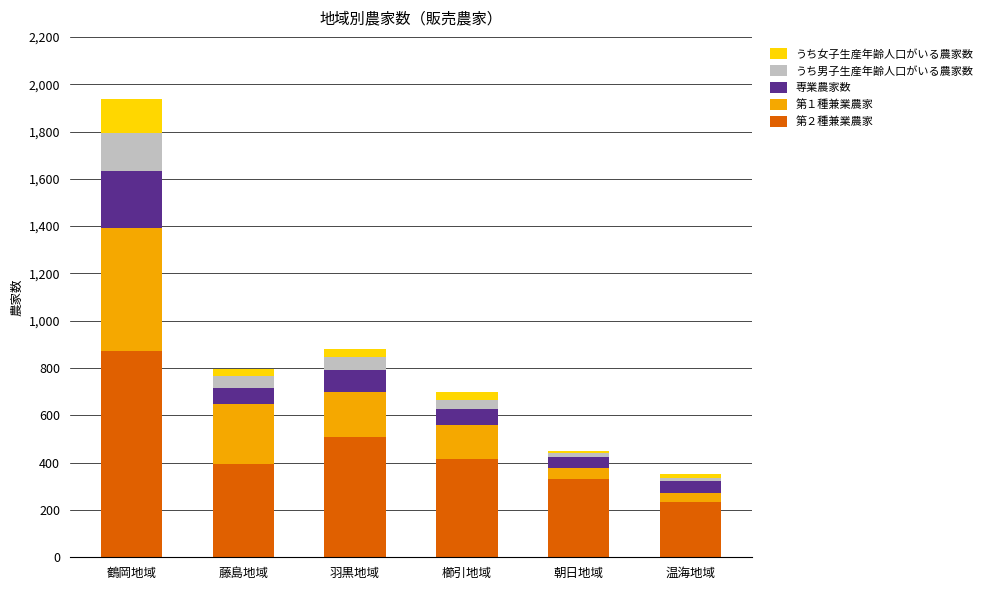

The 第２種兼業農家 series shows 410 at 温海地域. True or false?

False